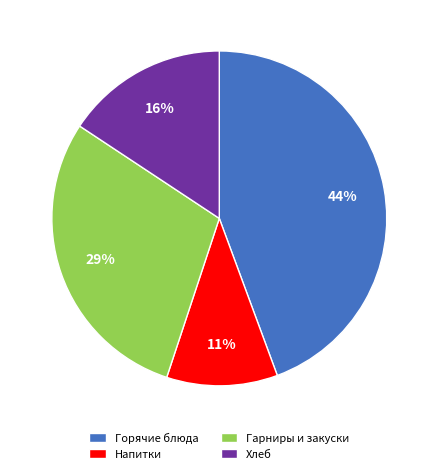

True or false: Хлеб accounts for 16% of the total.

True